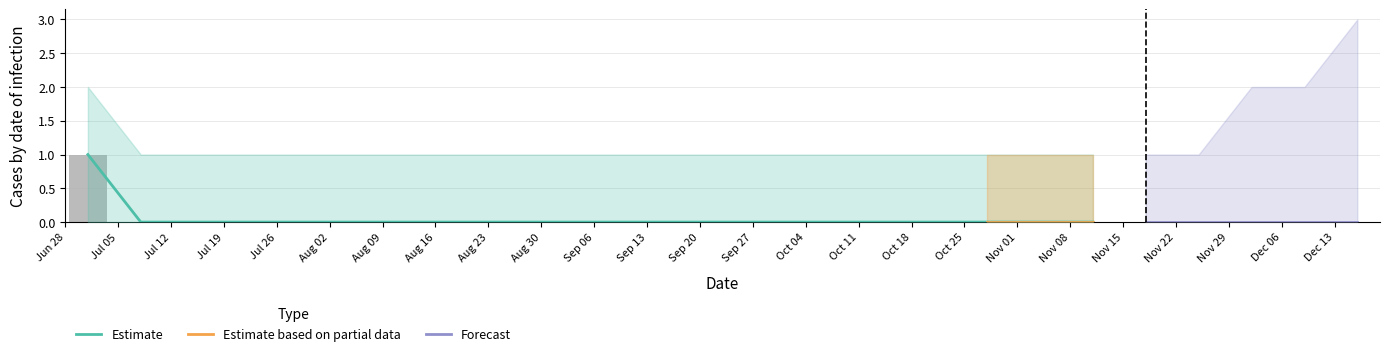

Is it true that the value at 2021-09-02 is -1?

False